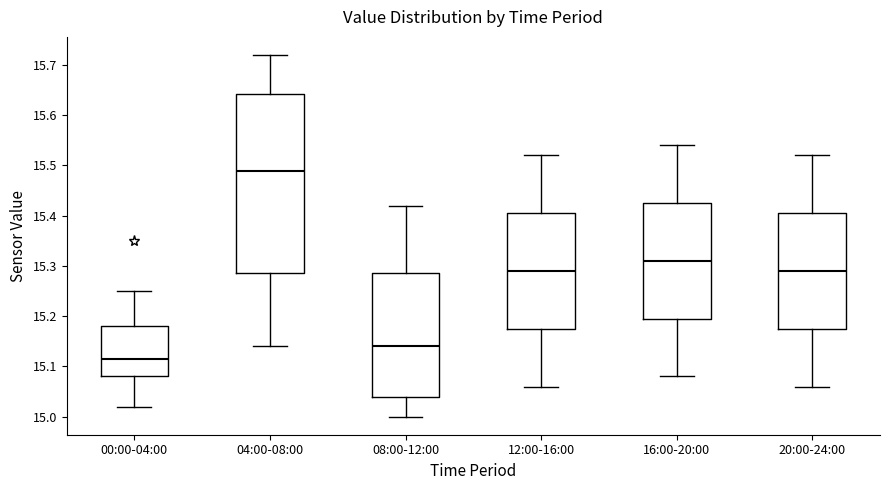

Which box is the tallest, from its lower edge to its upper edge?

04:00-08:00